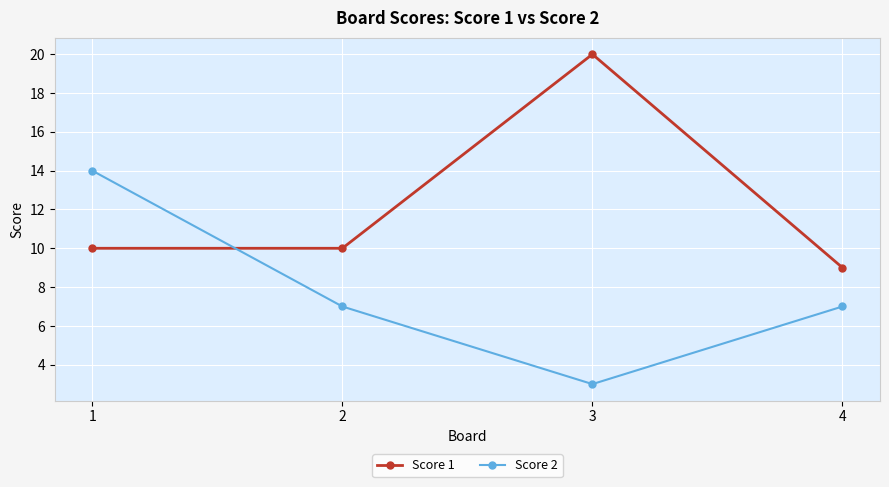

How many interior local valleys does the Score 2 series have?

1